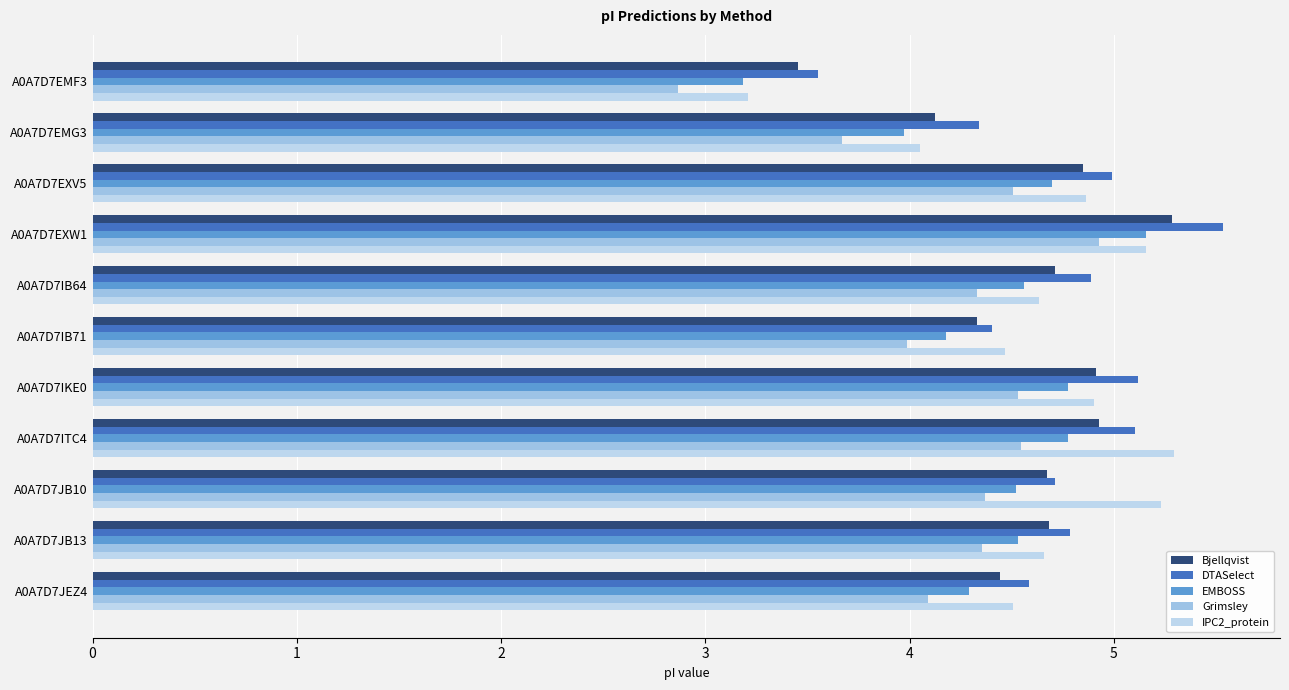

At which category is the sum across all series the highest?

A0A7D7EXW1